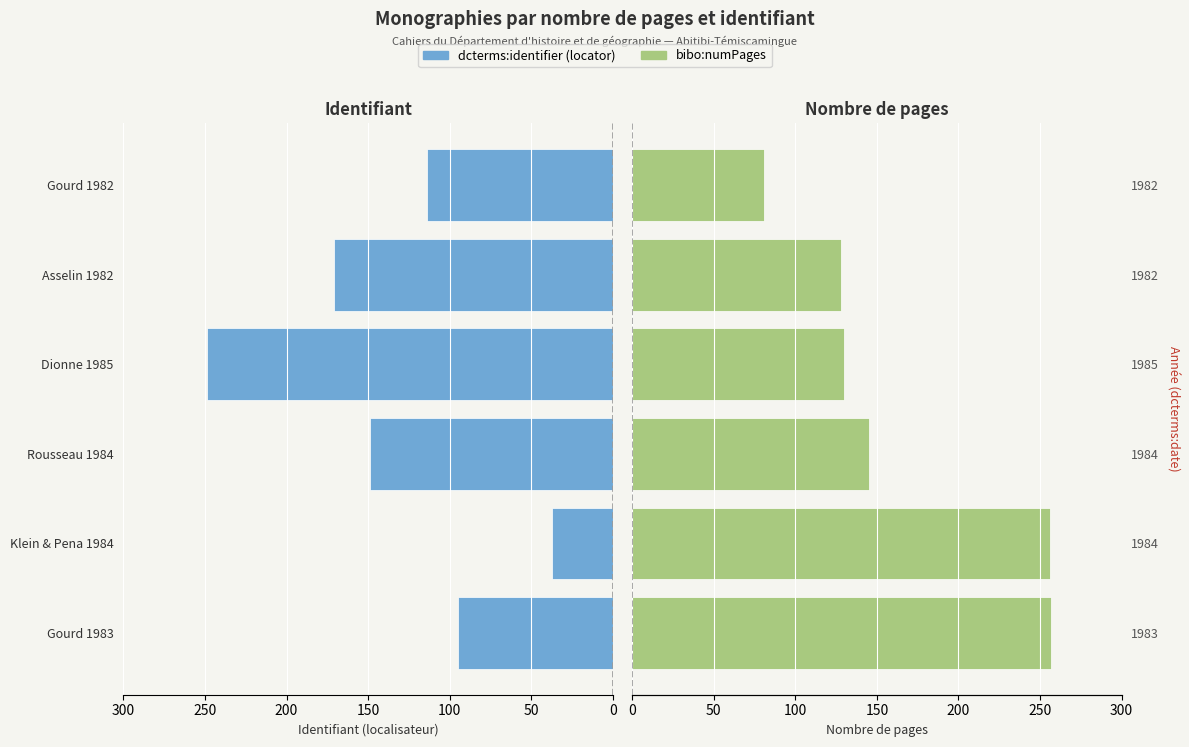

Which series changed the most between Klein & Pena 1984 and Gourd 1982?

bibo:numPages